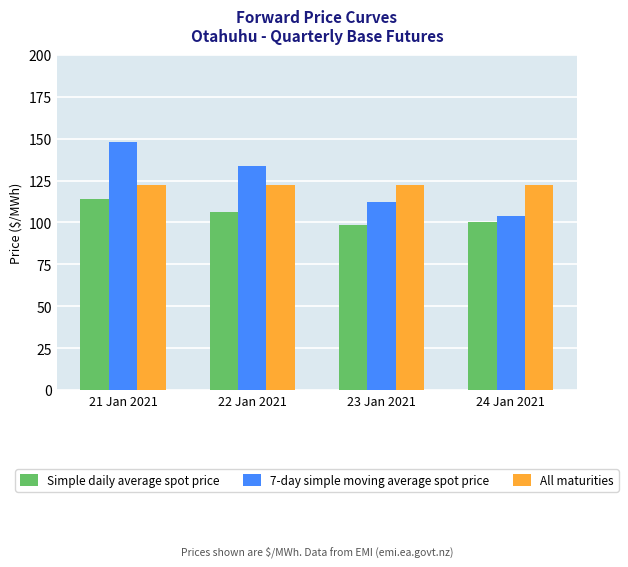

What is the difference between the 7-day simple moving average spot price values at 24 Jan 2021 and 21 Jan 2021?

44.0